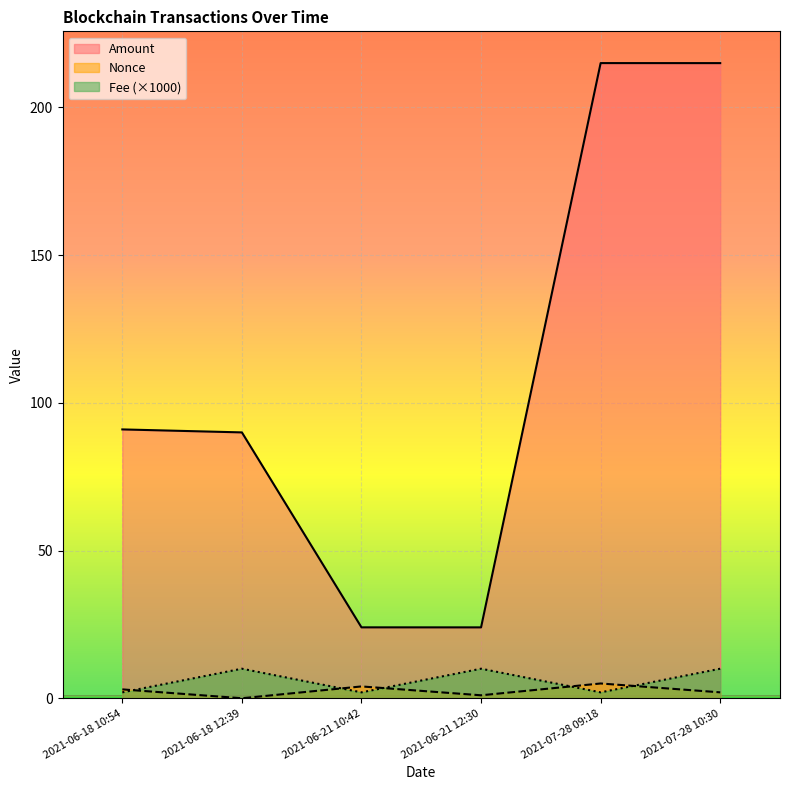

At 2021-06-18 12:39, list the series in order from largest to smallest.

Amount, Fee (×1000), Nonce